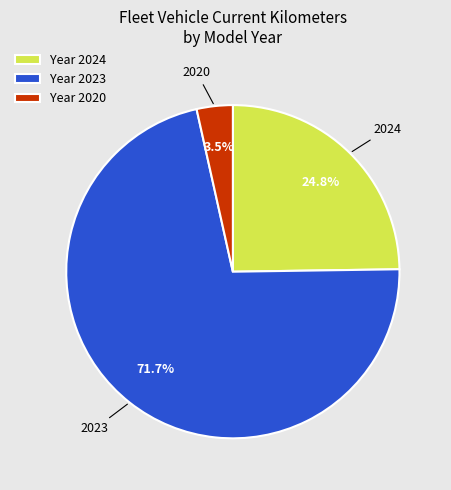

Is 2024 the majority of the pie?

No